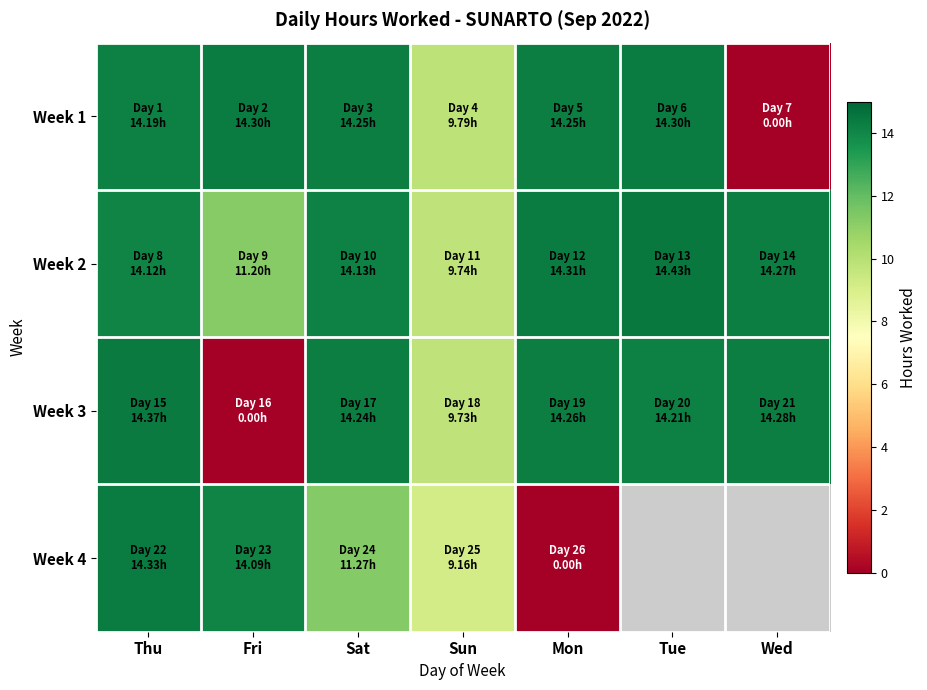

What is the difference between the Week 1 values at Sat and Thu?

0.1